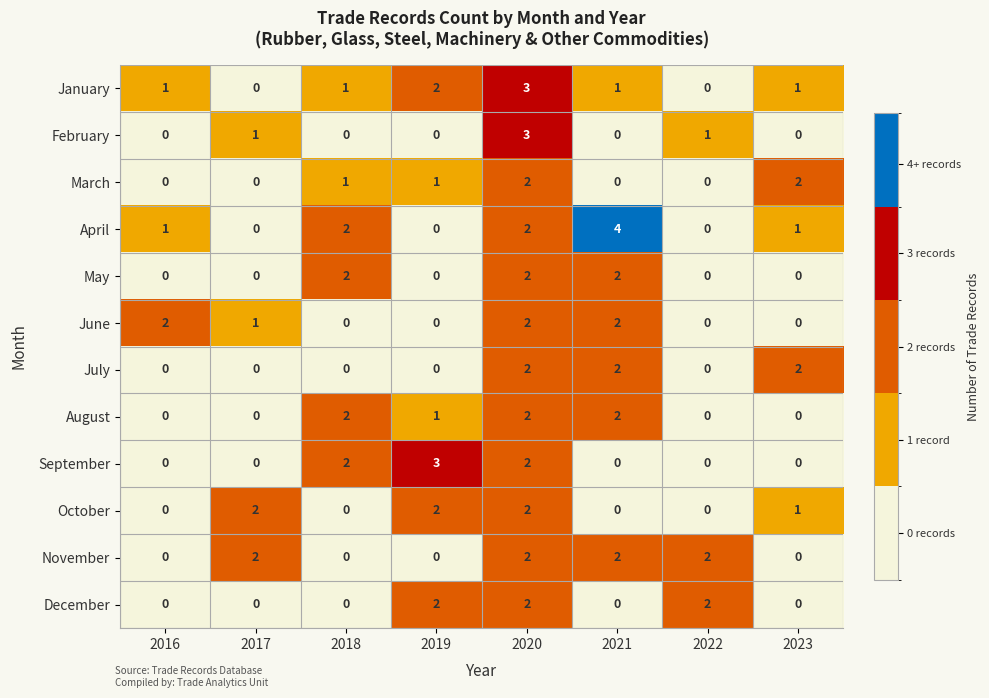

What is the total value across all series at 2016?

4